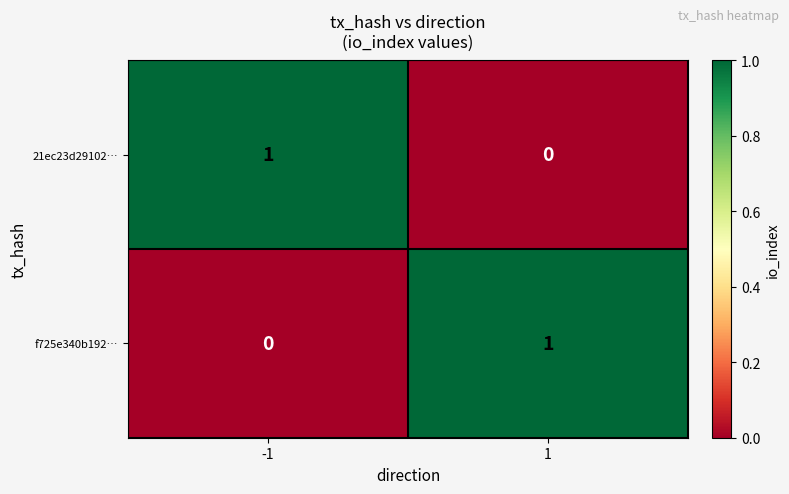

The value of 21ec23d29102… at 1 is 0. True or false?

True